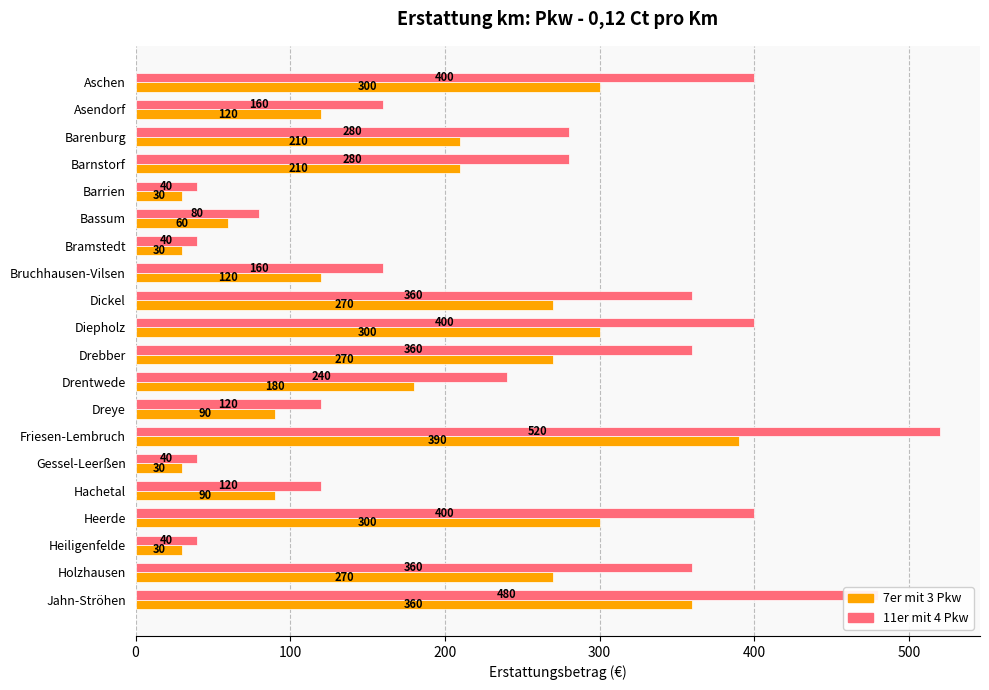

Read the 11er mit 4 Pkw value at Dreye, to the nearest 50.

100